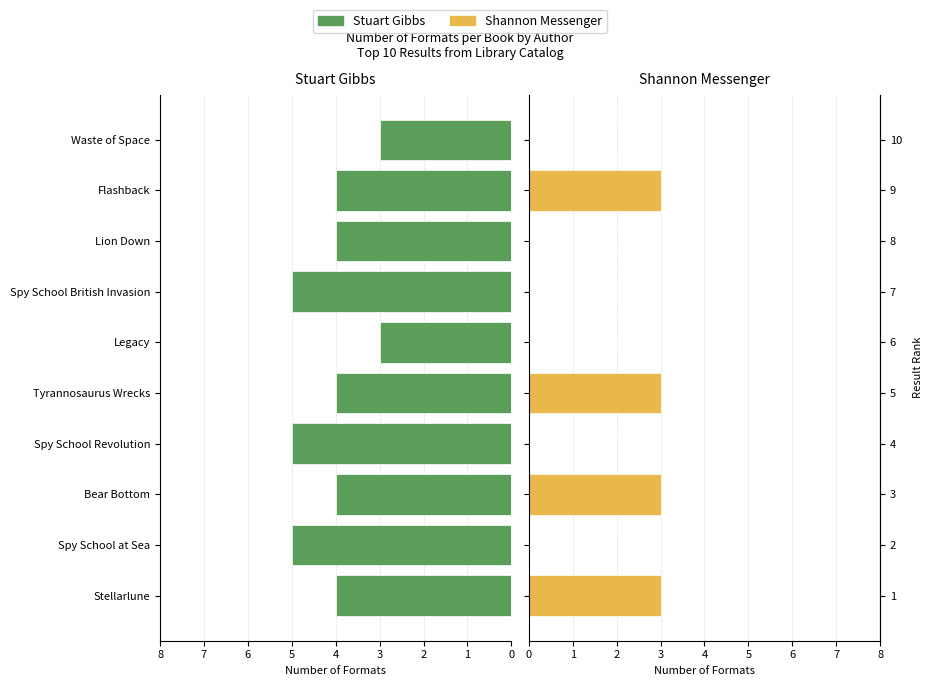

What are all the series names shown in the legend?

Stuart Gibbs, Shannon Messenger